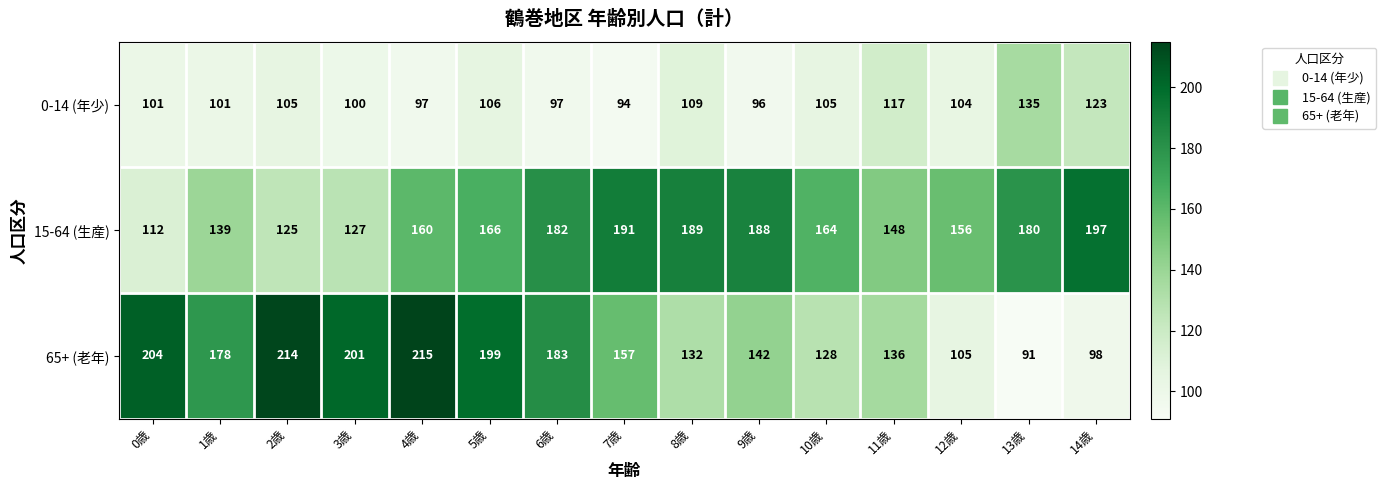

What is the maximum value shown in the chart?

215